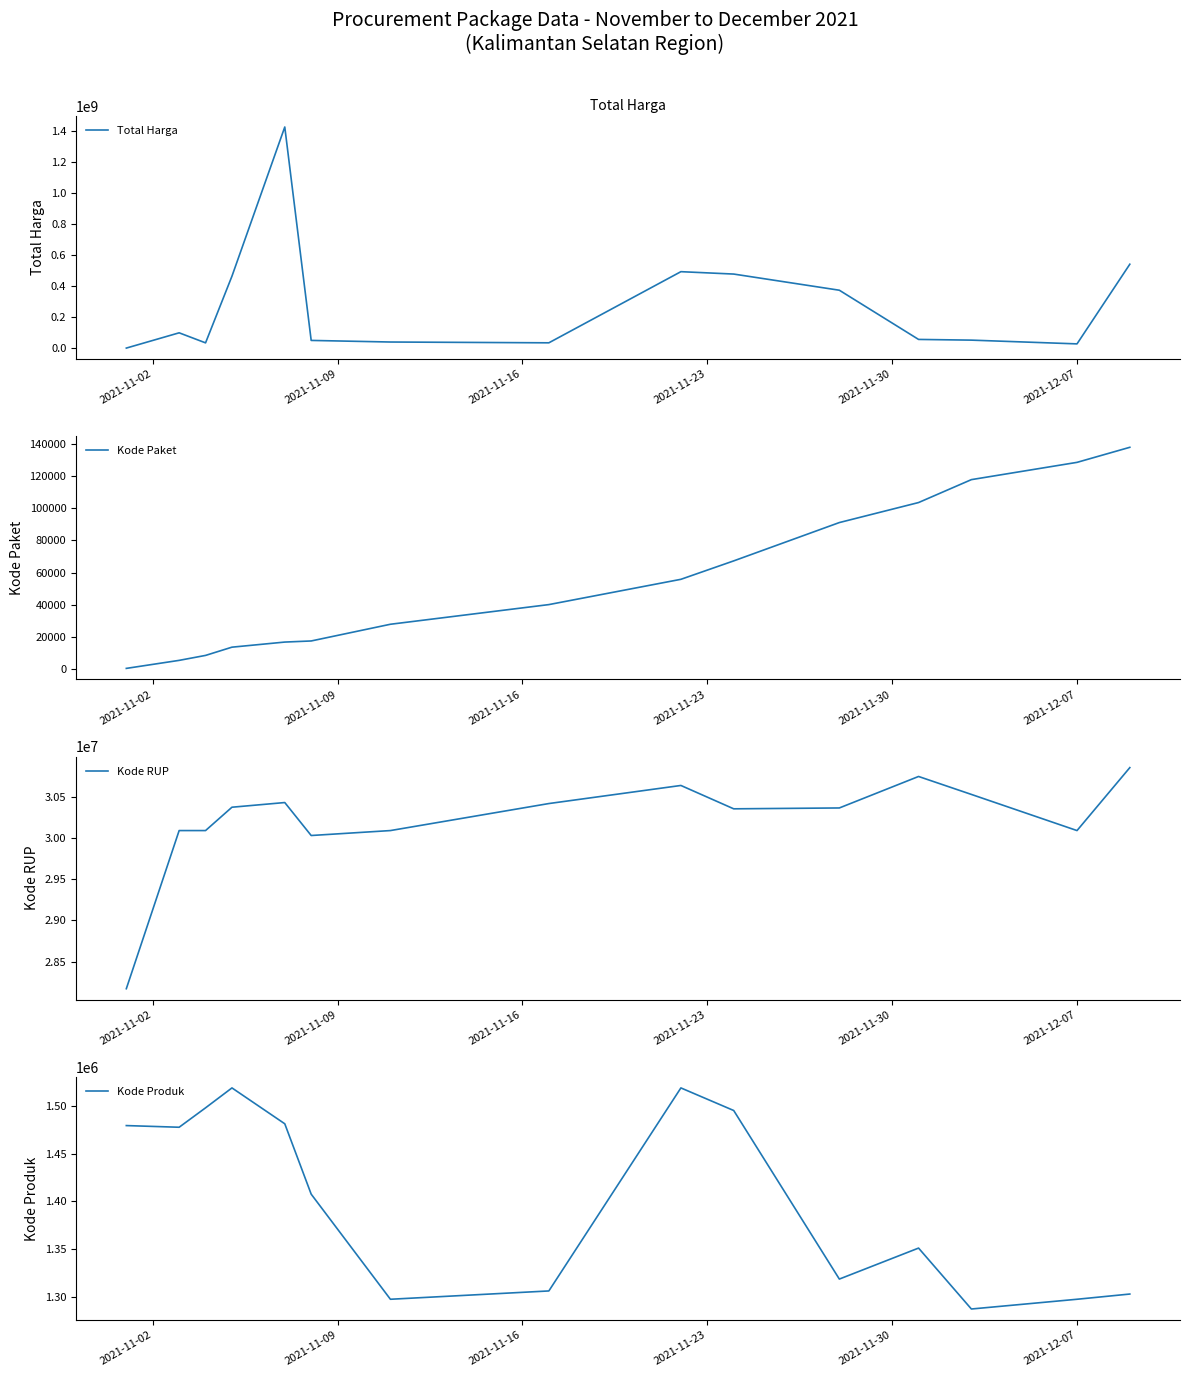

After their last crossing, which series has the higher values: Kode RUP or Total Harga?

Total Harga